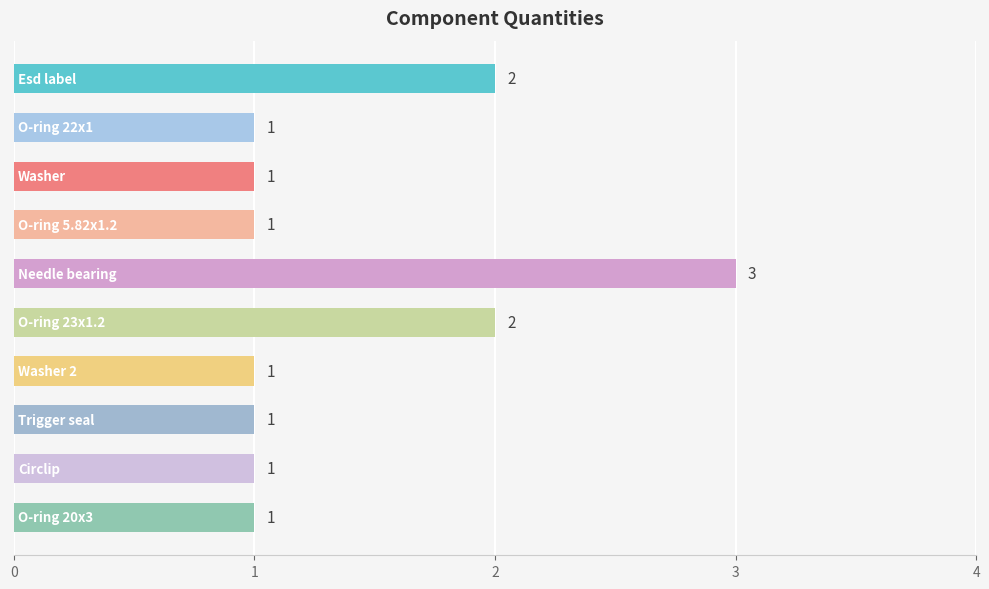

Are the bars horizontal?

Yes